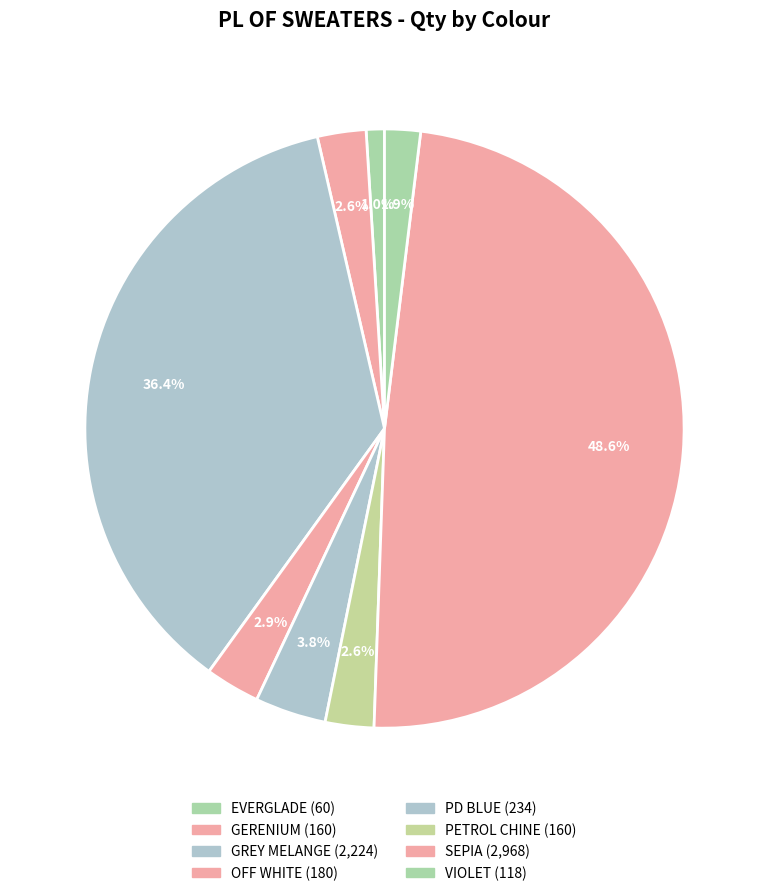

Which category has the biggest portion of the pie?

SEPIA